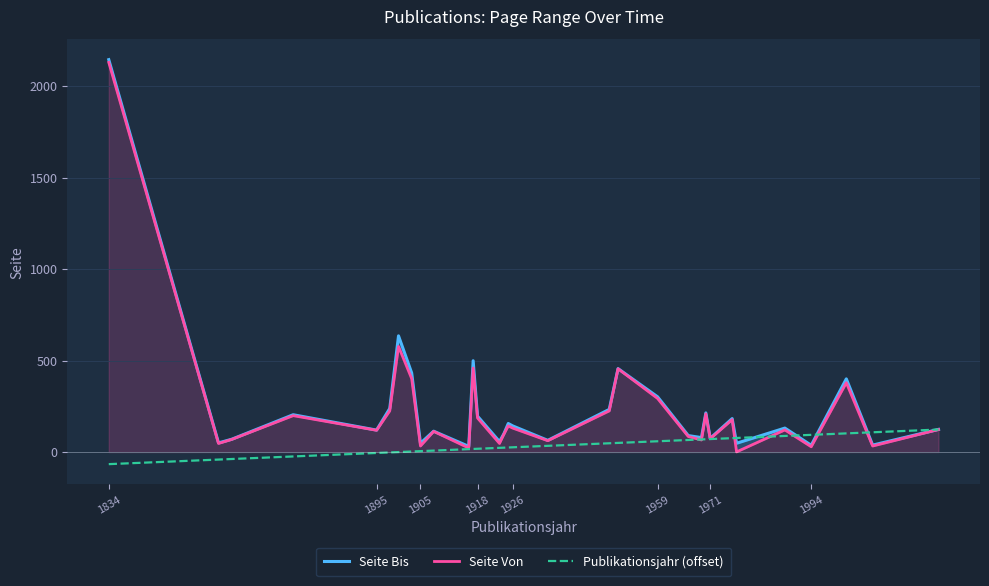

How many values in the Seite Bis series are below 131?

16